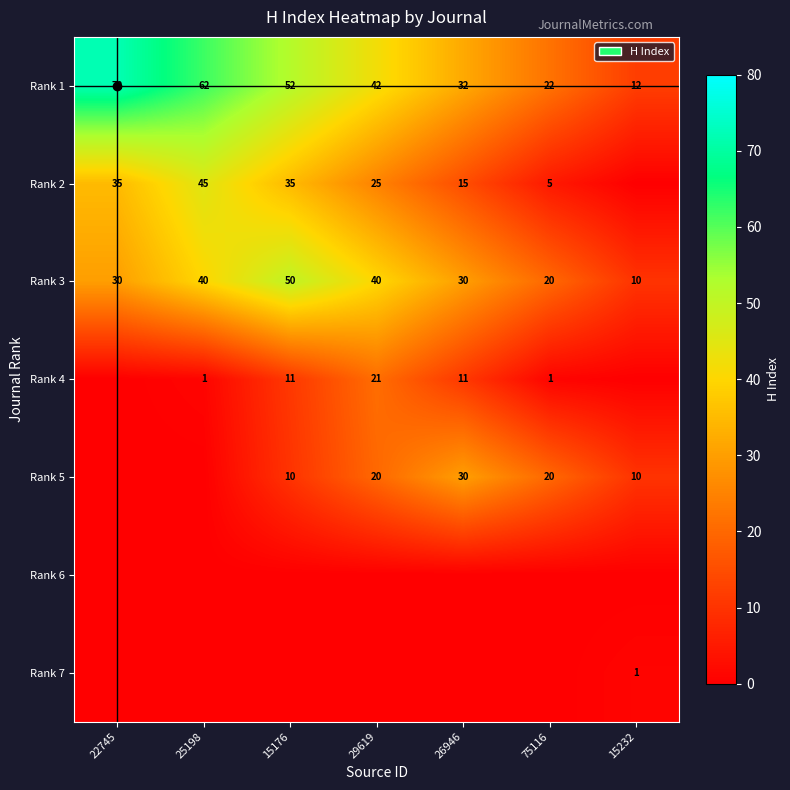

List the labels in order of Rank 1 value, smallest first.

15232, 75116, 26946, 29619, 15176, 25198, 22745